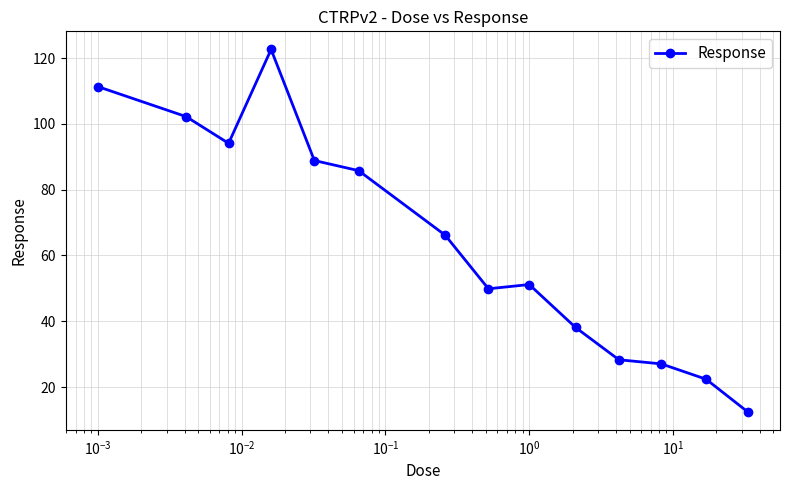

True or false: the data has more than 0 interior local peaks.

True